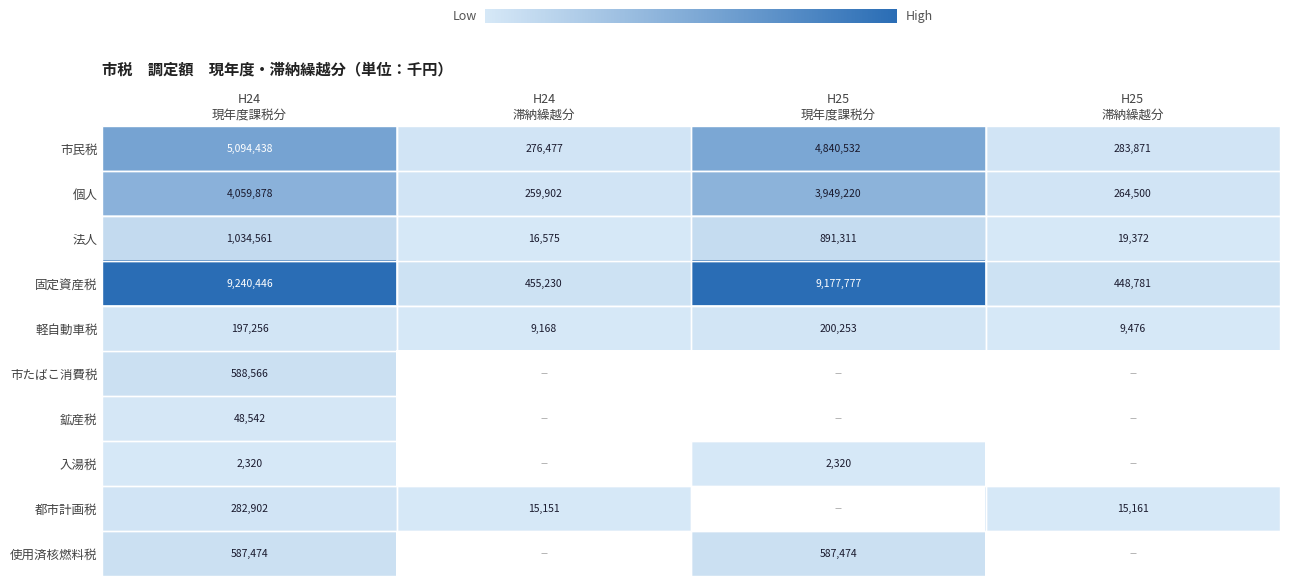

What is the lowest value of the 軽自動車税 series?

9168